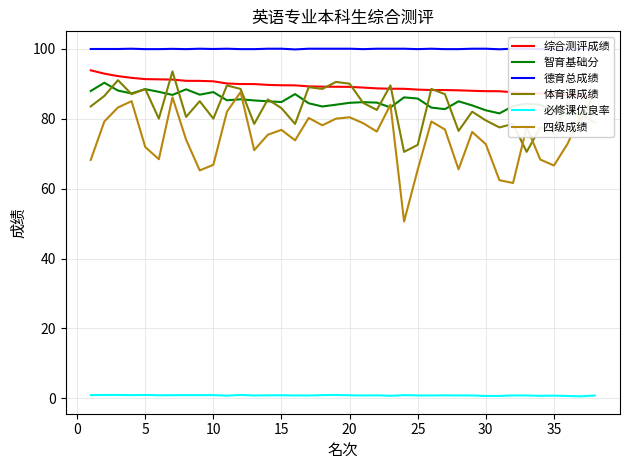

True or false: 四级成绩 and 必修课优良率 intersect in this chart.

False